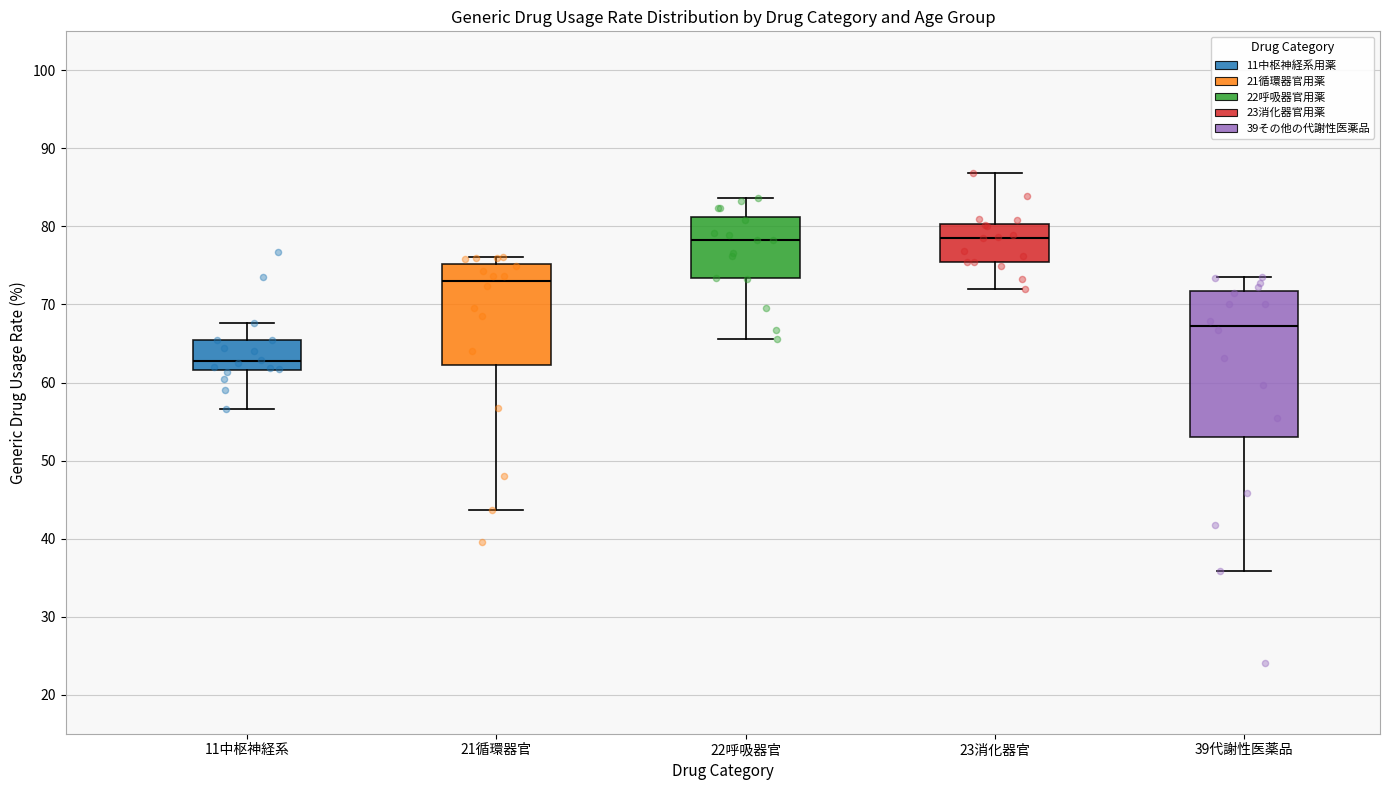

Which box is the tallest, from its lower edge to its upper edge?

39代謝性医薬品